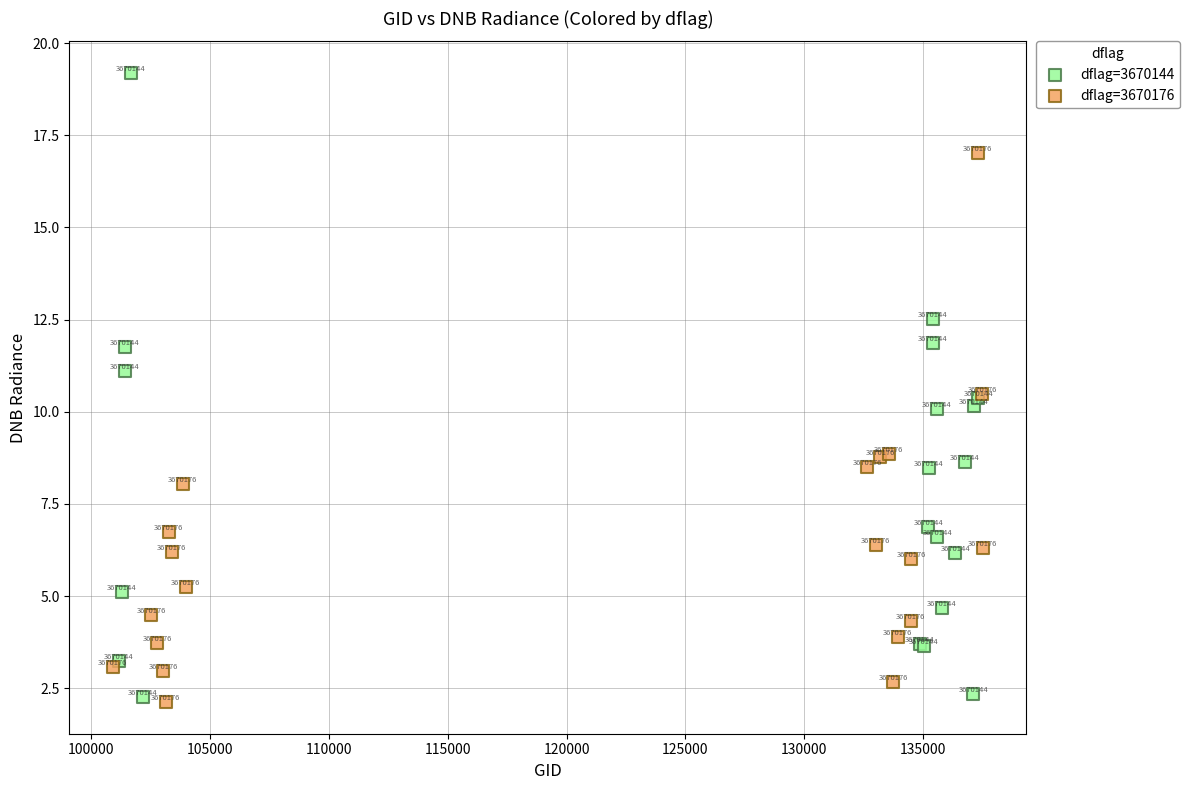

Which series reaches the minimum Y coordinate?

dflag=3670176